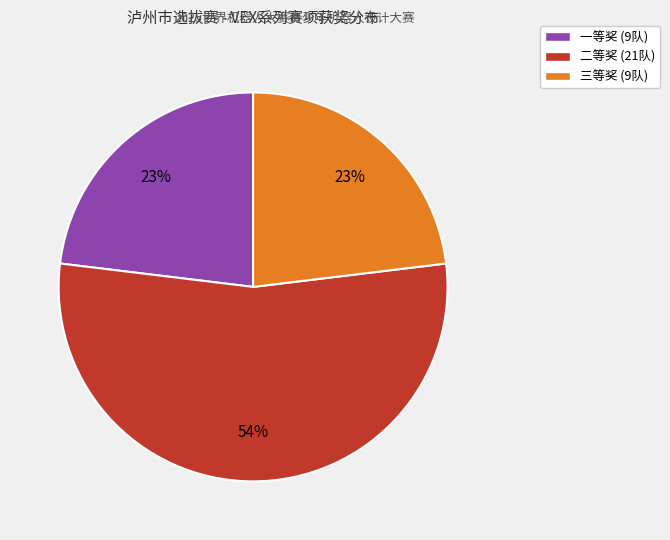

To the nearest percent, what portion does 一等奖 represent?

23%